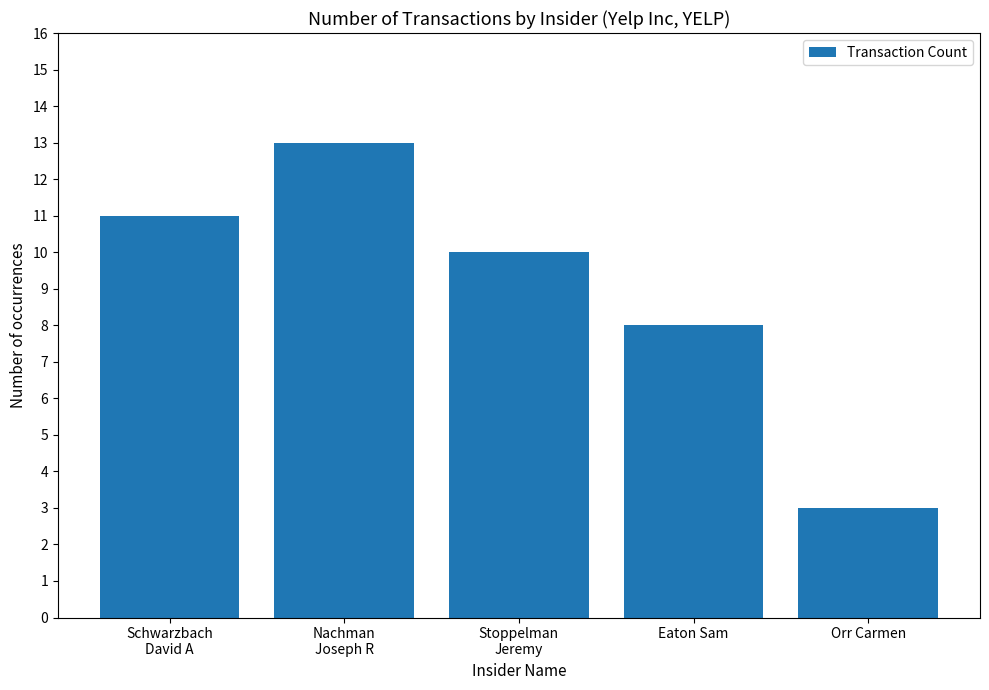

What is the label of the 1st bar from the left?

Schwarzbach
David A